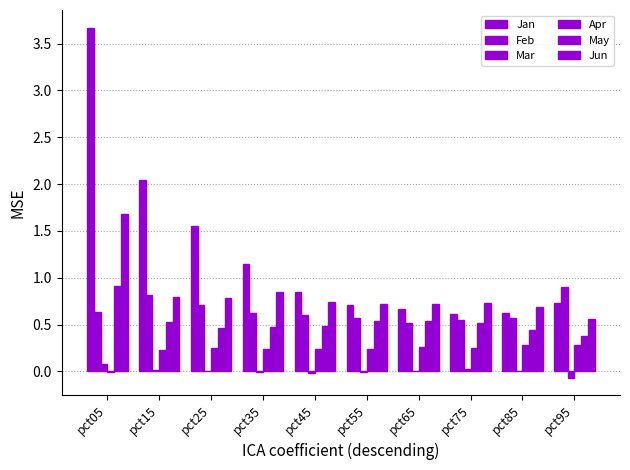

What is the maximum value for Jun?

1.7